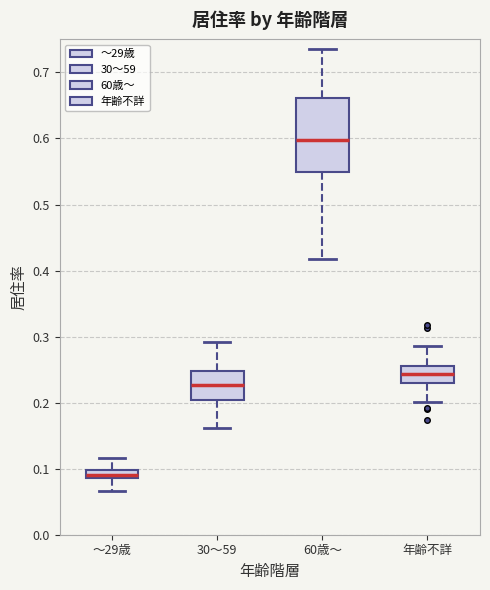

Comparing the boxes themselves (not the whiskers), which one is the tallest?

60歳～